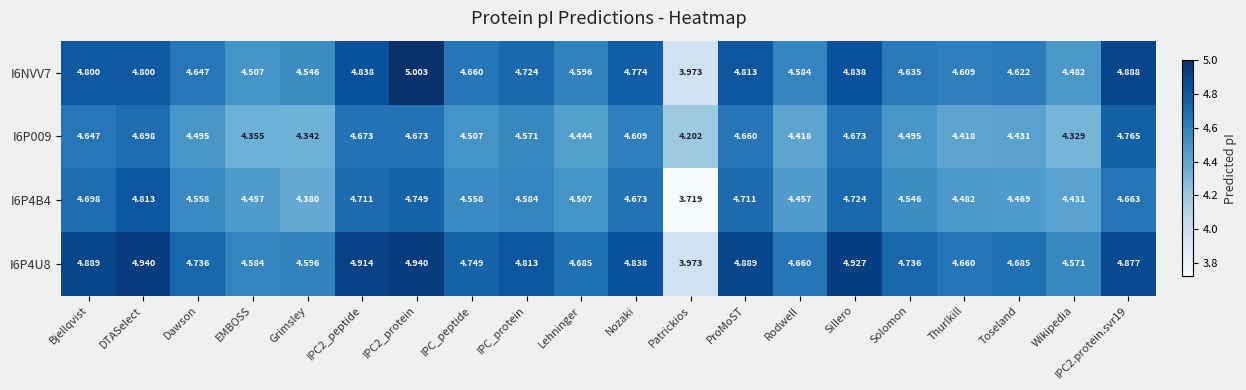

Is the value of I6NVV7 at IPC2_protein greater than the value of I6P4U8 at Bjellqvist?

Yes